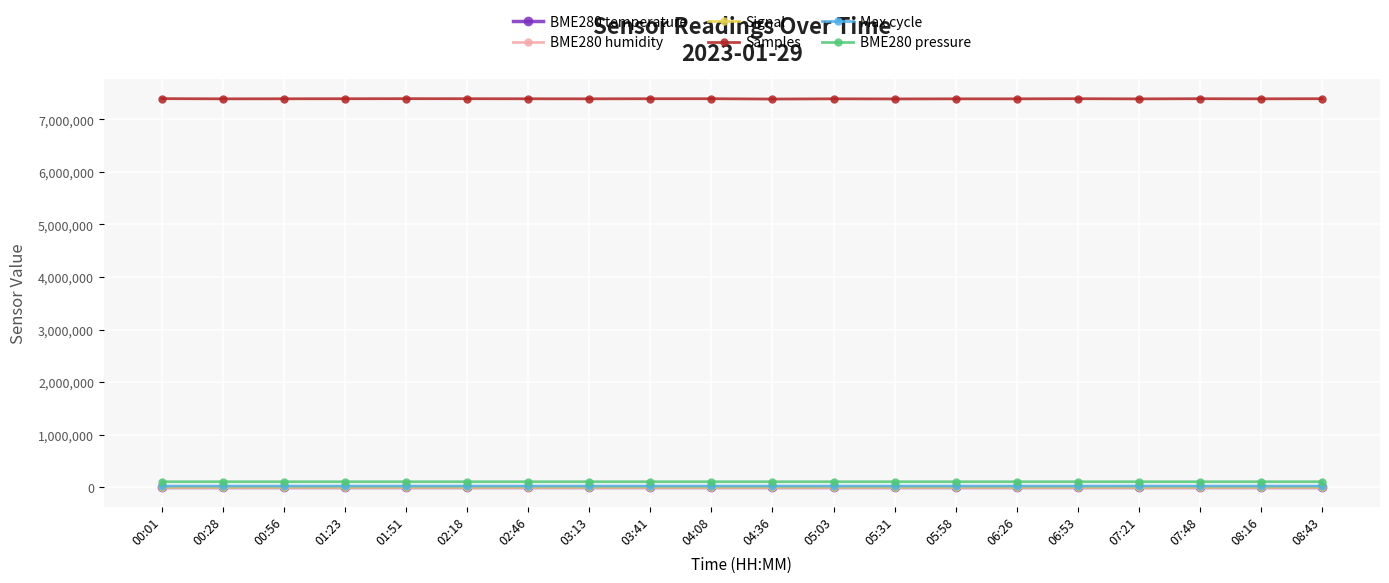

Which series has the largest range (max minus min)?

Samples